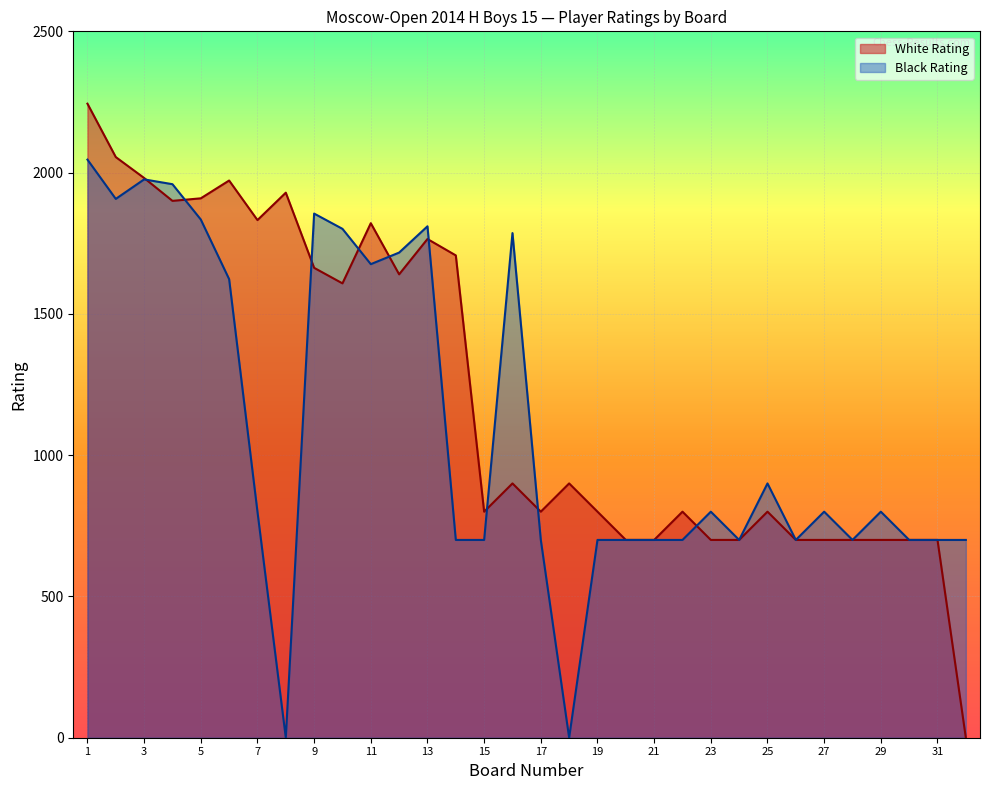

What is the sum of the White Rating values at 21 and 30?

1400